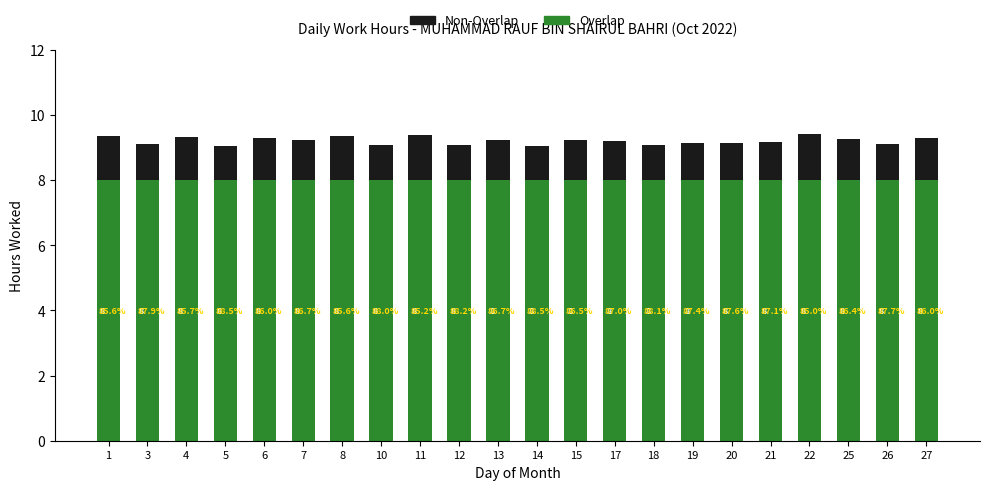

Reading right to left, what are the values for Overlap?

8.0	8.0	8.0	8.0	8.0	8.0	8.0	8.0	8.0	8.0	8.0	8.0	8.0	8.0	8.0	8.0	8.0	8.0	8.0	8.0	8.0	8.0